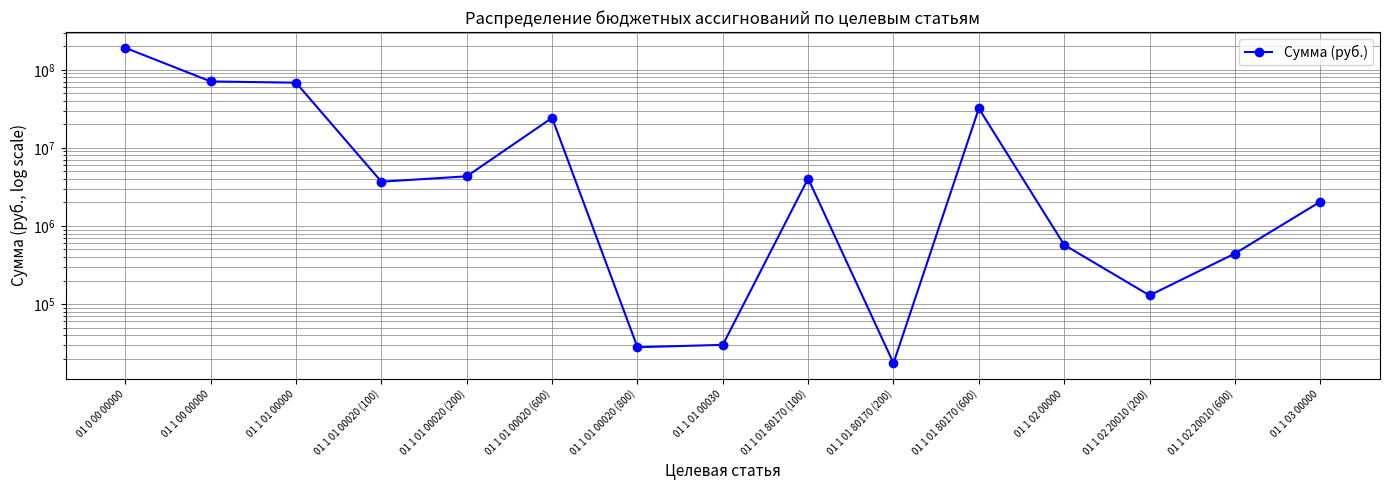

How many lines are shown in the chart?

1